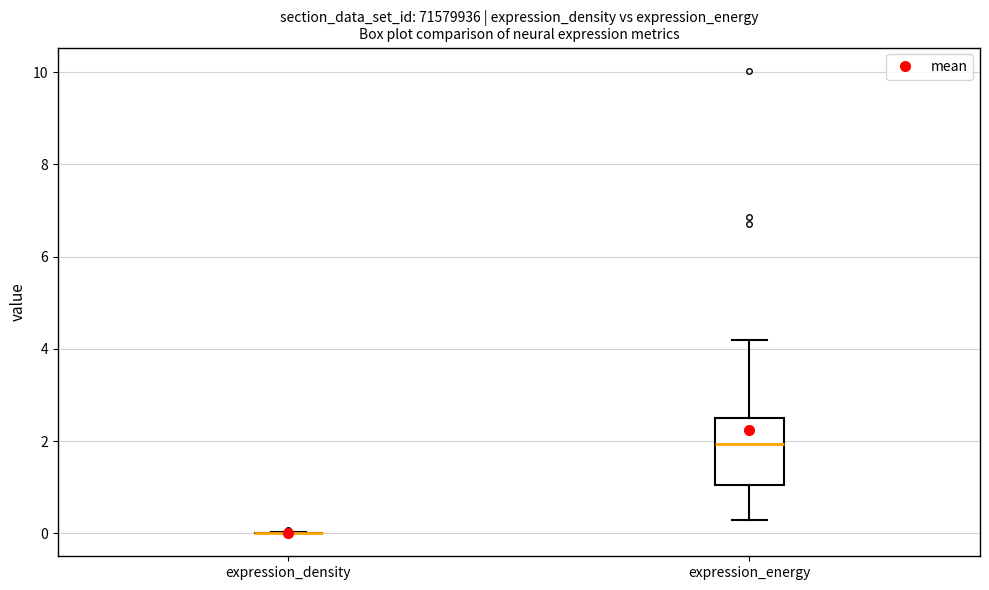

Reading left to right, read every box against the y-axis: the position of its median line, the range the box covers, and the ends of its whiskers. The values are not printed on the chart, so give them approximately, as read against the axis.

expression_density: box collapsed to a line at 0.0, whiskers 0.0 to 0.0
expression_energy: median 2.0, box 1.0 to 2.6, whiskers 0.2 to 4.2